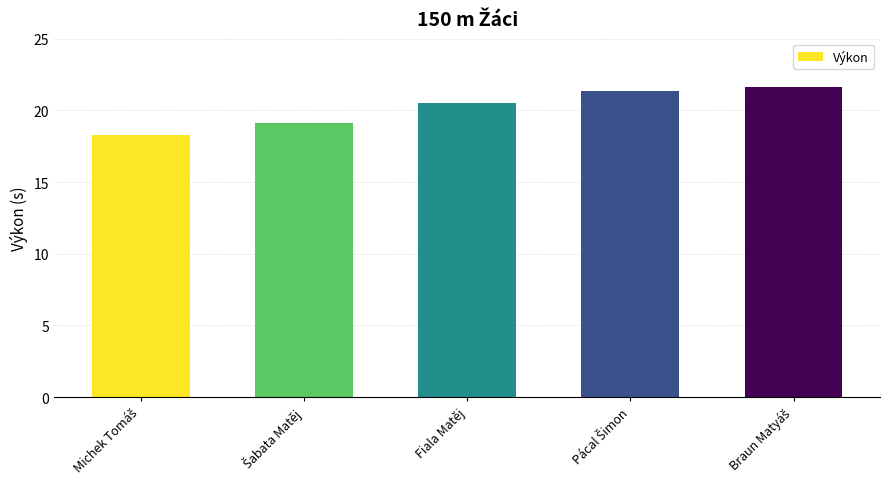

Reading left to right, list all the values displayed in this chart.

18.3	19.1	20.5	21.3	21.6